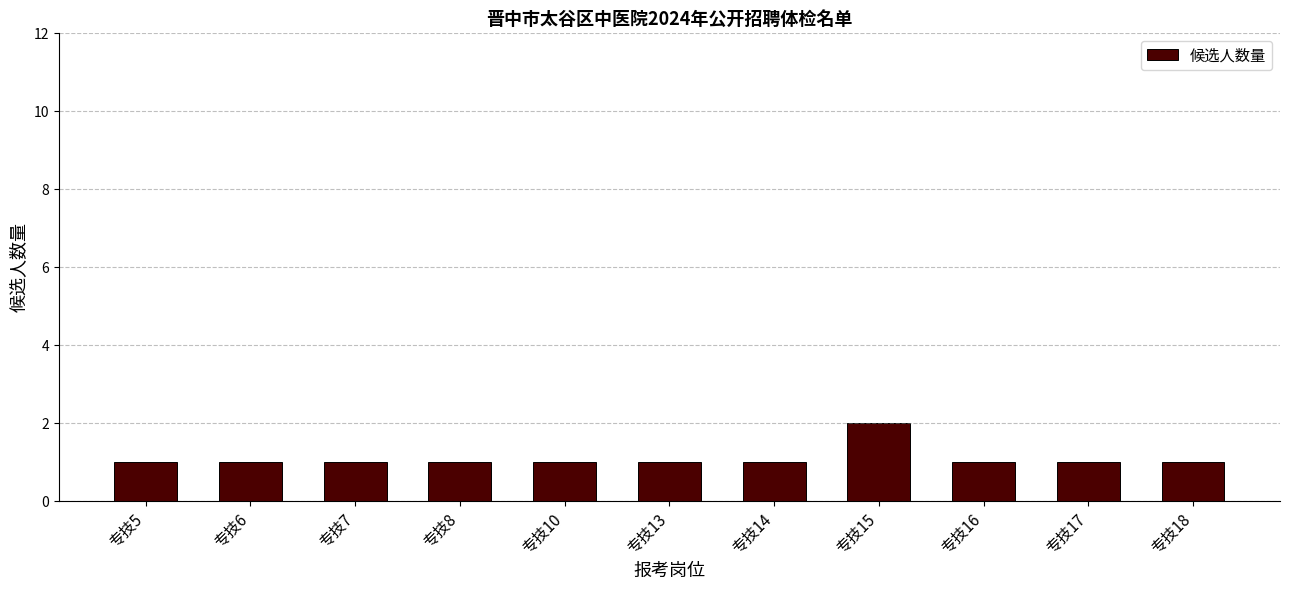

Reading left to right, what are all the values shown in this chart?

1	1	1	1	1	1	1	2	1	1	1